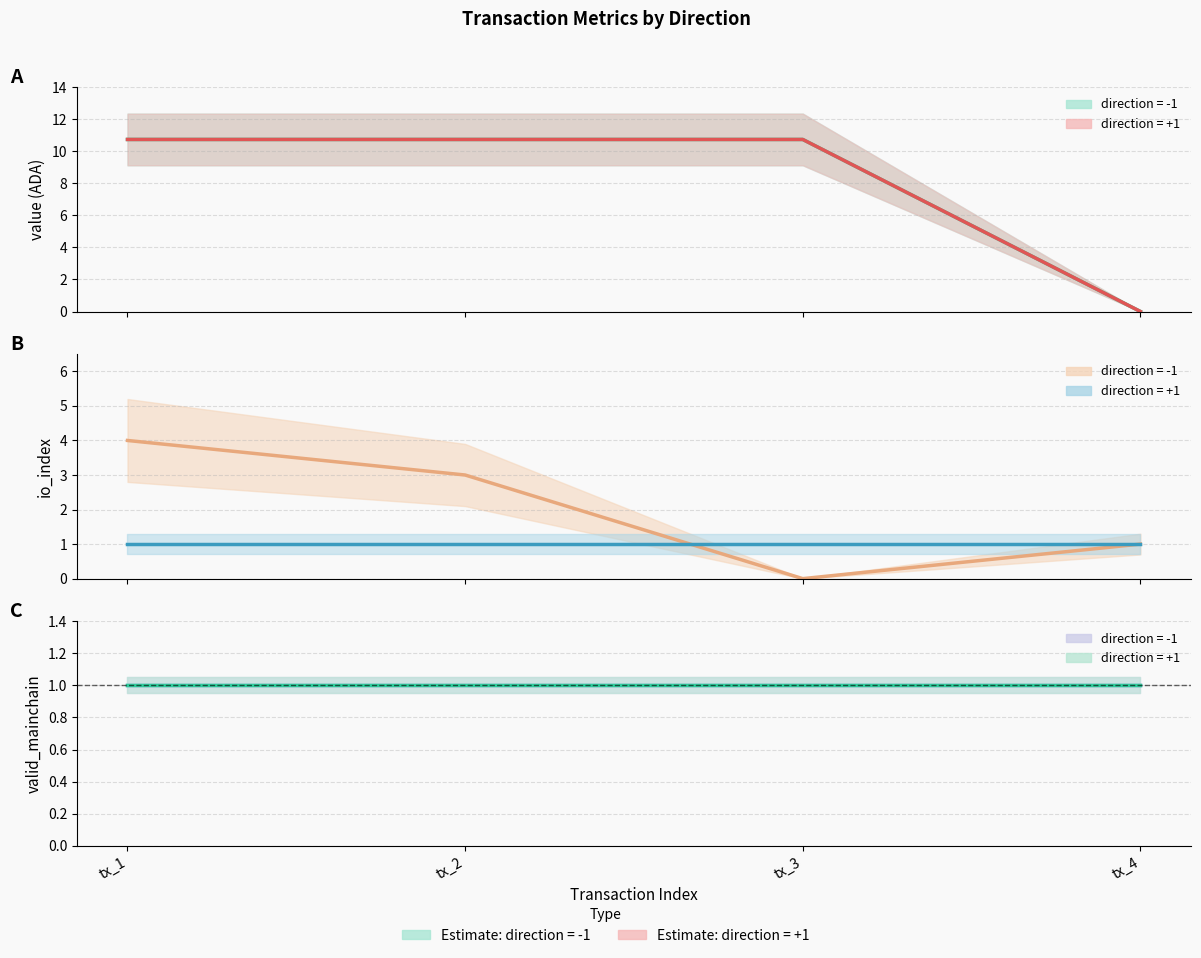

What is the lowest value of the valid_mainchain series?

1.0